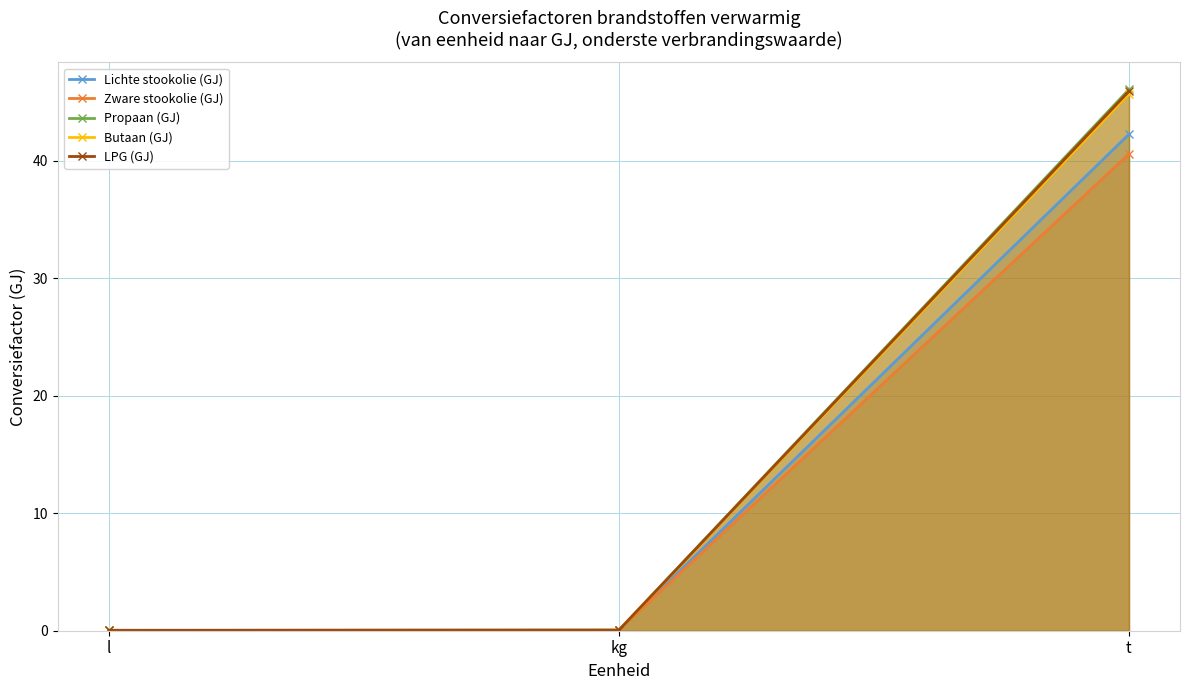

Reading left to right, extract all data points from this chart.

Lichte stookolie (GJ): 0.0	0.0	42.3
Zware stookolie (GJ): 0.0	0.0	40.6
Propaan (GJ): 0.0	0.0	46.1
Butaan (GJ): 0.0	0.0	45.7
LPG (GJ): 0.0	0.0	45.9